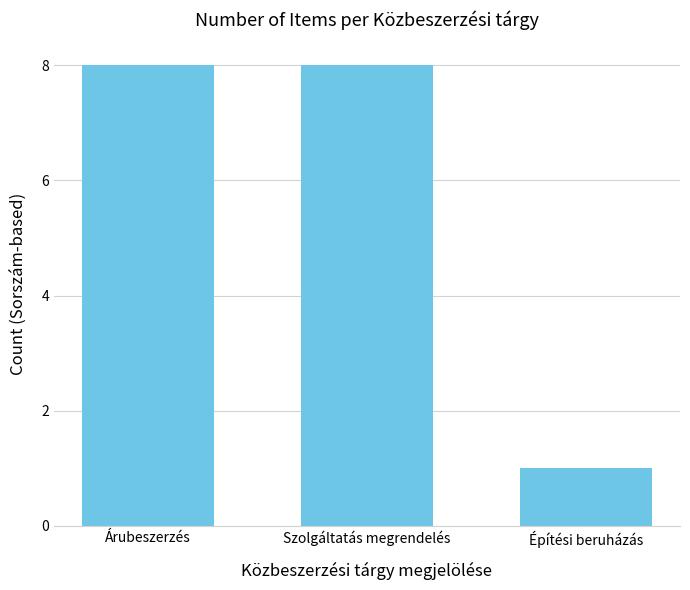

What is the difference between the values at Építési beruházás and Árubeszerzés?

7